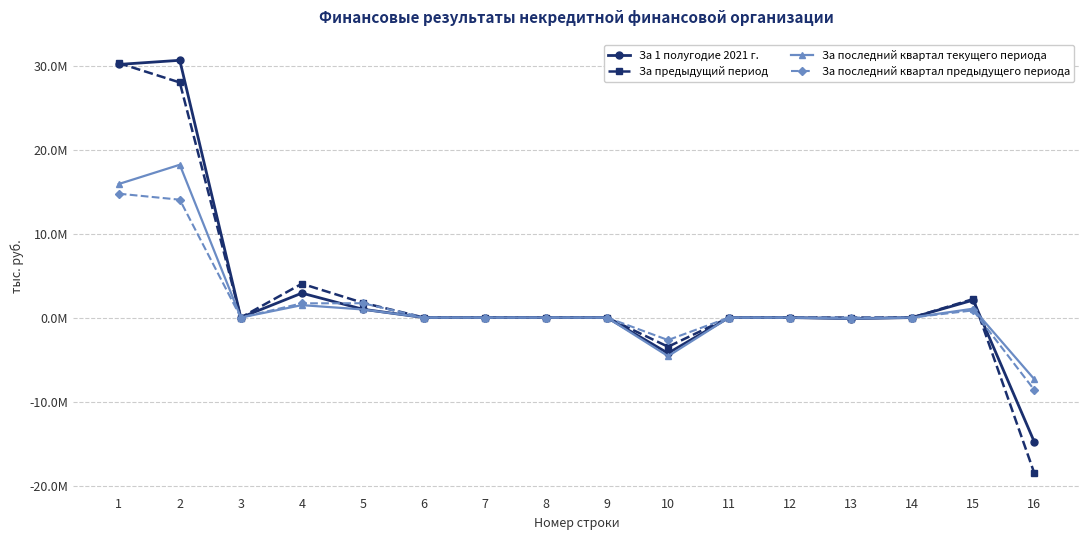

How many interior local valleys does the За предыдущий период series have?

3